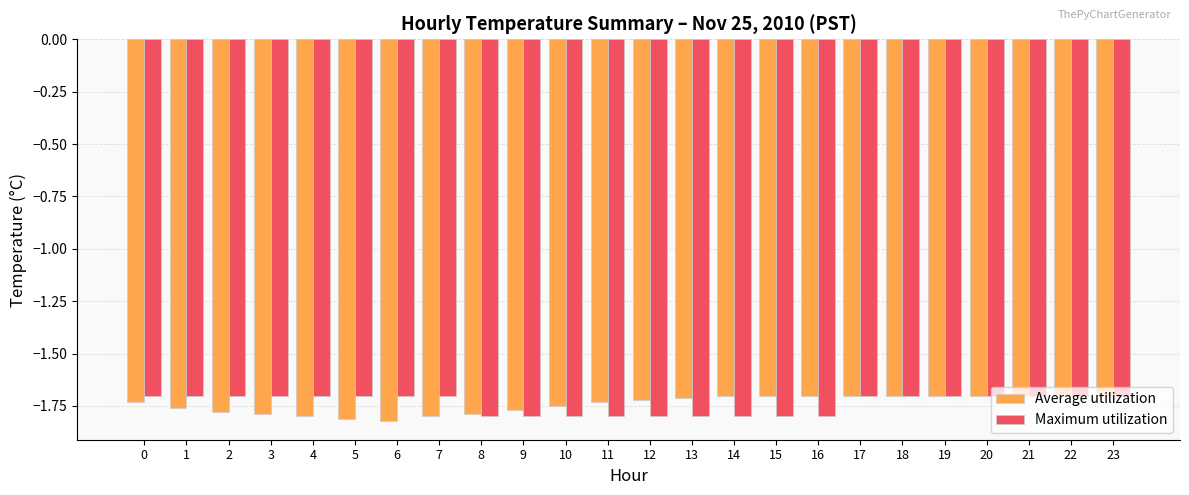

Rank the series at 7 from lowest to highest value.

Average utilization, Maximum utilization